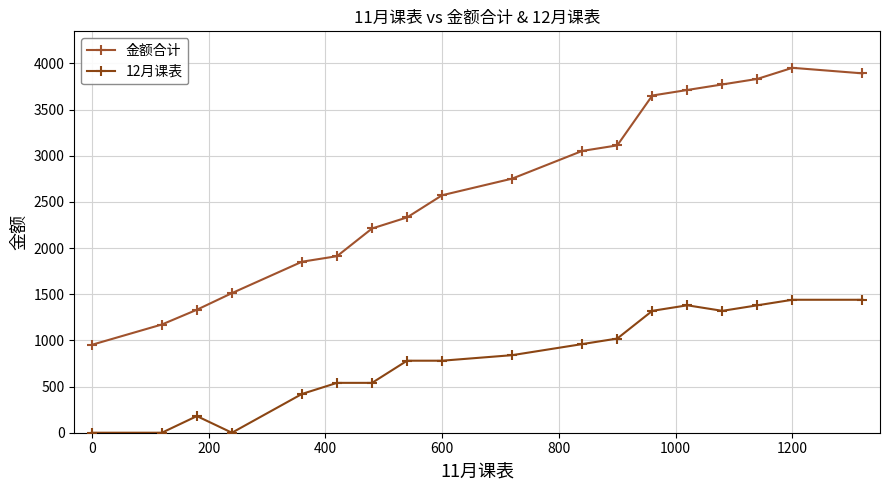

Which series has the widest spread of values?

金额合计